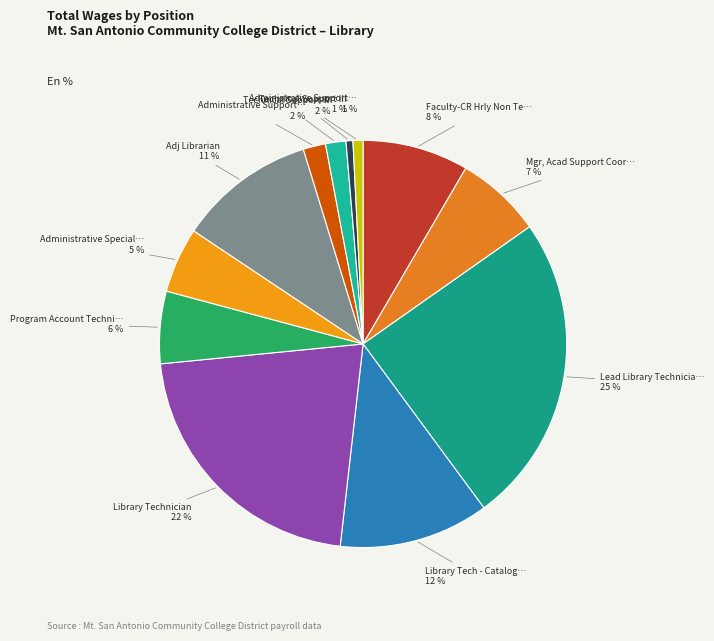

Count the number of slices in the pie.

12